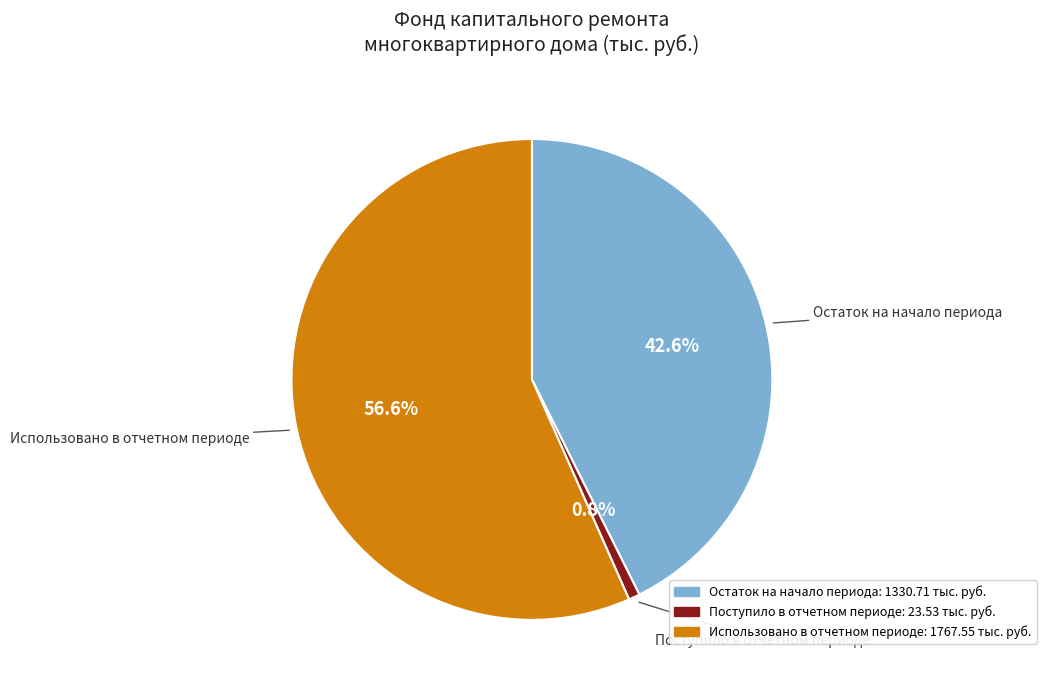

What percentage do Остаток на начало периода and Поступило в отчетном периоде together represent?

43.4%